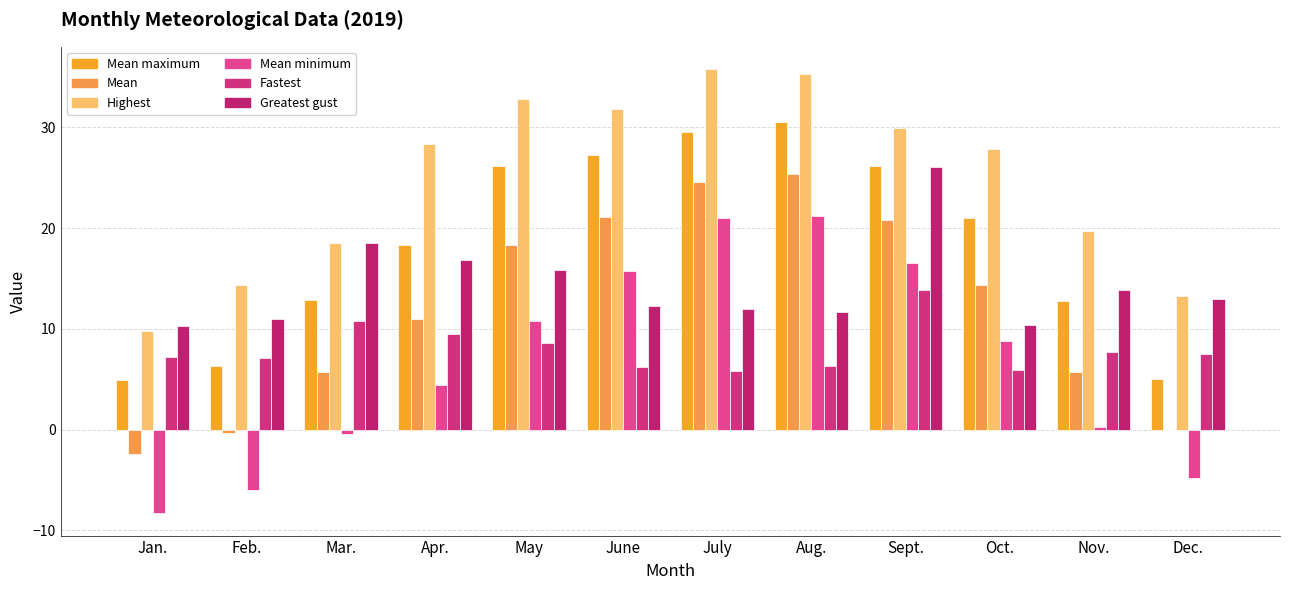

Is it true that Greatest gust equals 6.5 at May?

False